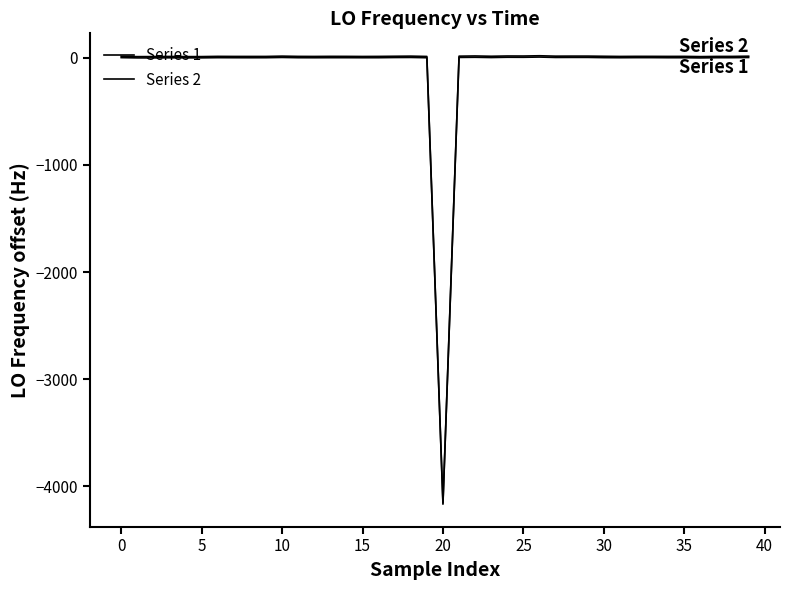

How many lines are shown in the chart?

2